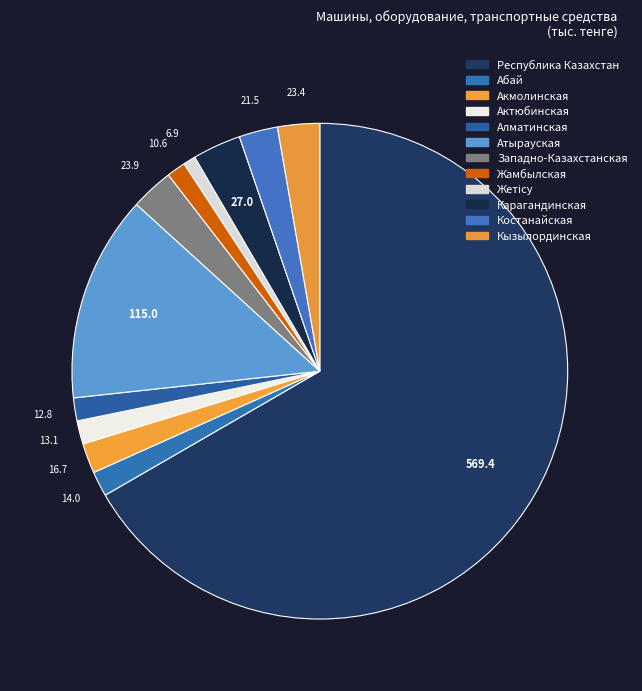

Which category has the smallest portion of the pie?

Жетісу